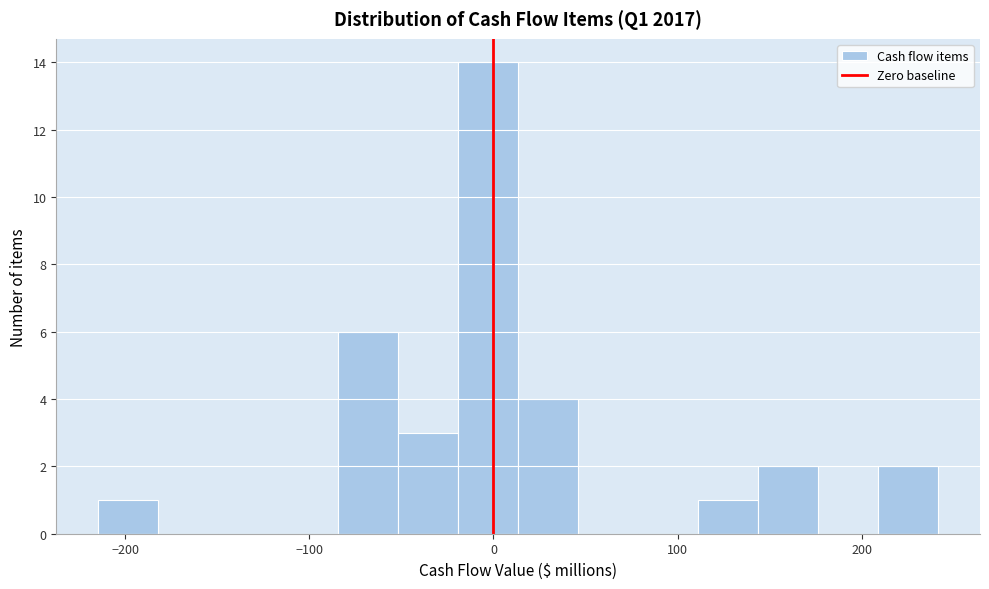

Read against the x-axis, roughly where is the centre of the tallest bar?

0